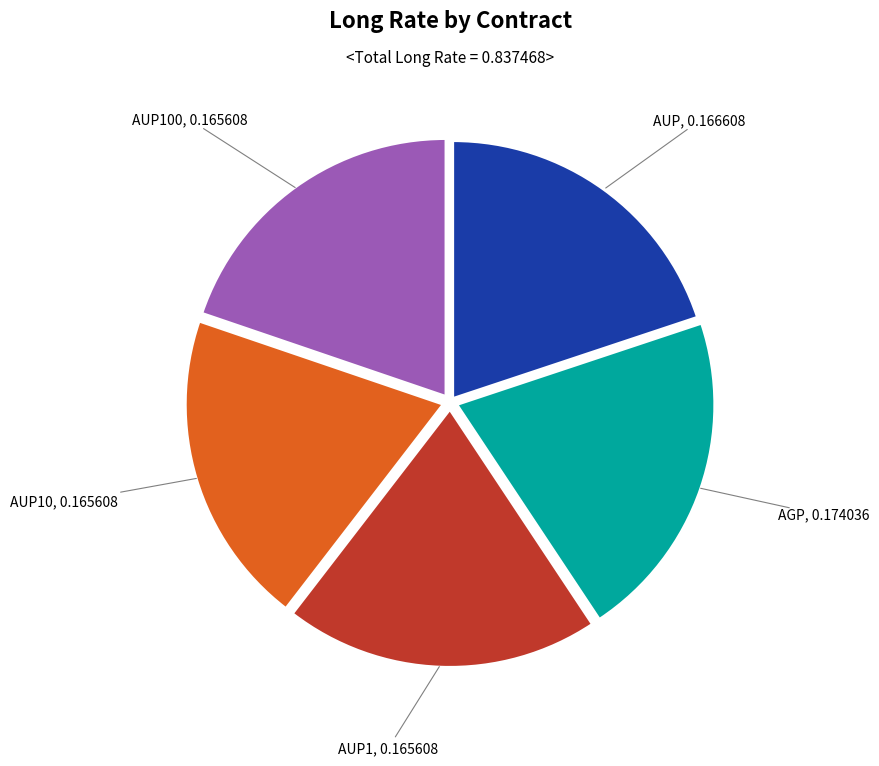

Is there a majority slice in this chart?

No